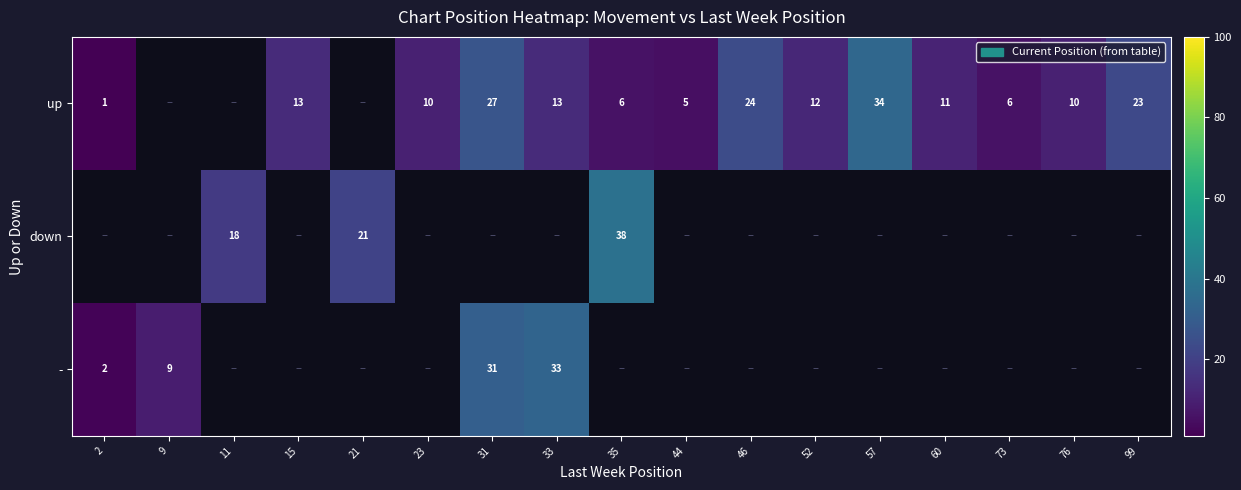

The up series shows 10 at 76. True or false?

True